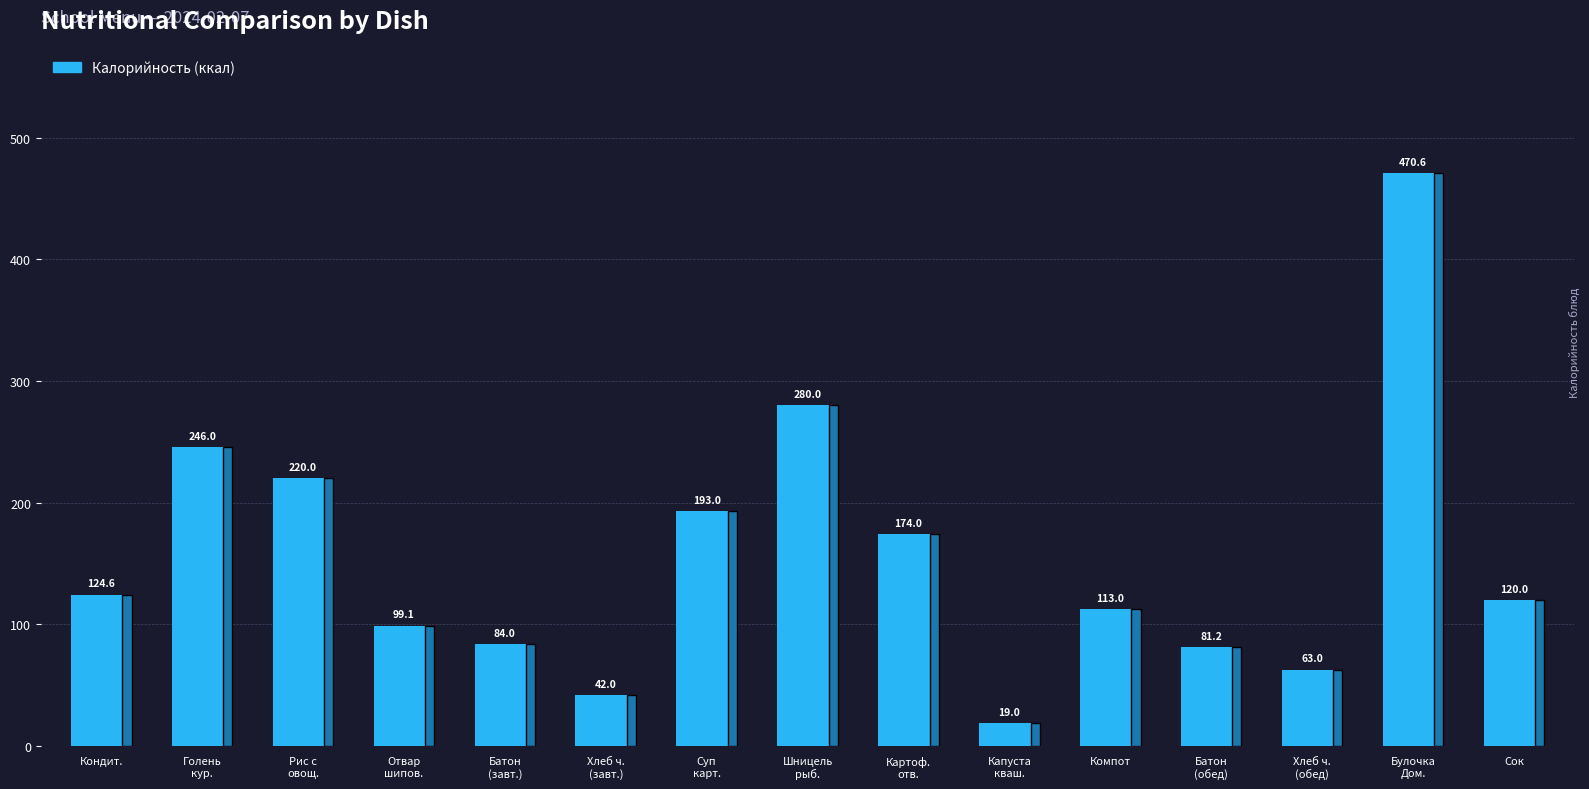

Approximately how many times larger is the value at Батон
(обед) compared to Булочка
Дом.?

0.2